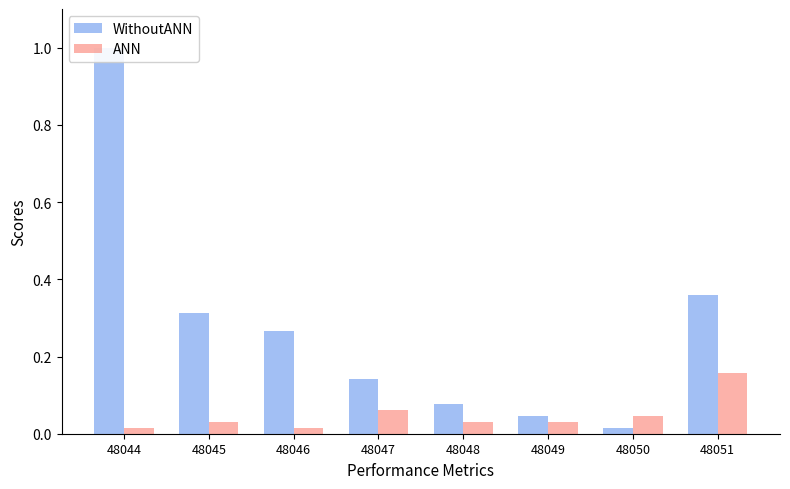

Reading left to right, transcribe all the data shown in this chart.

WithoutANN: 1.0	0.3	0.3	0.1	0.1	0.0	0.0	0.4
ANN: 0.0	0.0	0.0	0.1	0.0	0.0	0.0	0.2